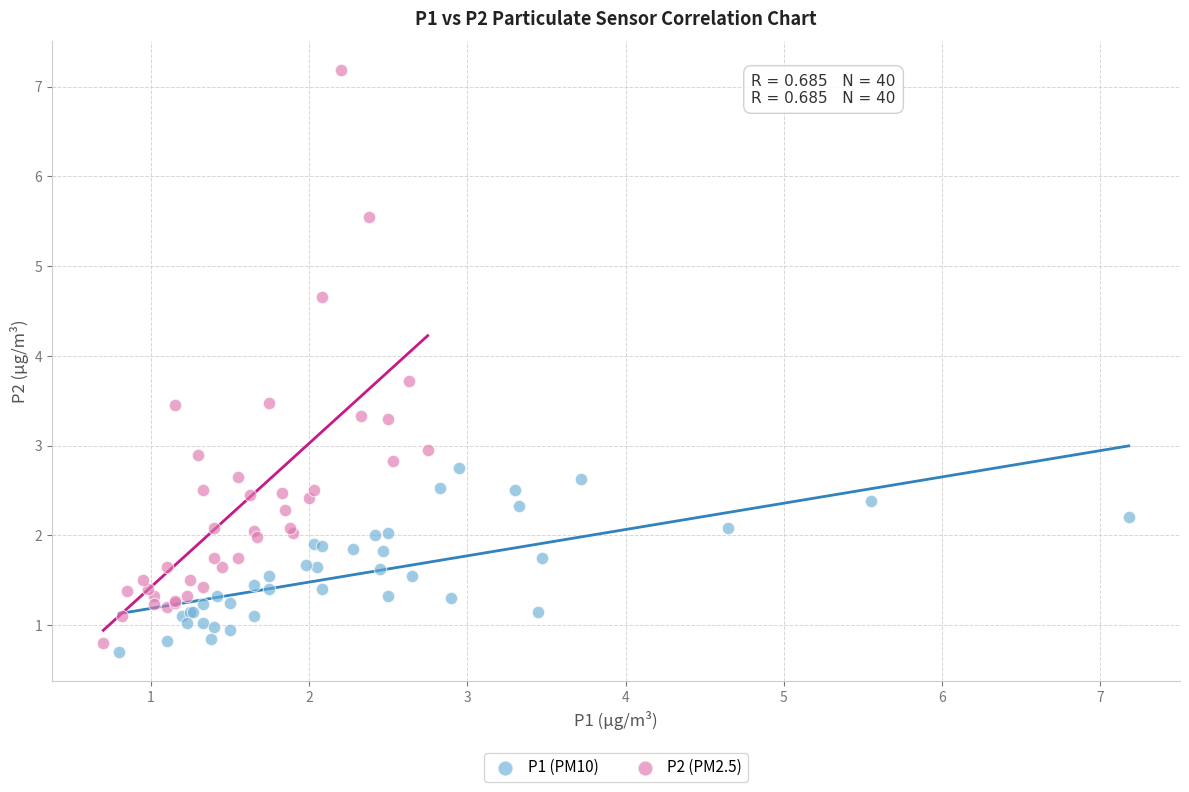

Which series has the largest Y range (max minus min)?

P2 (PM2.5)